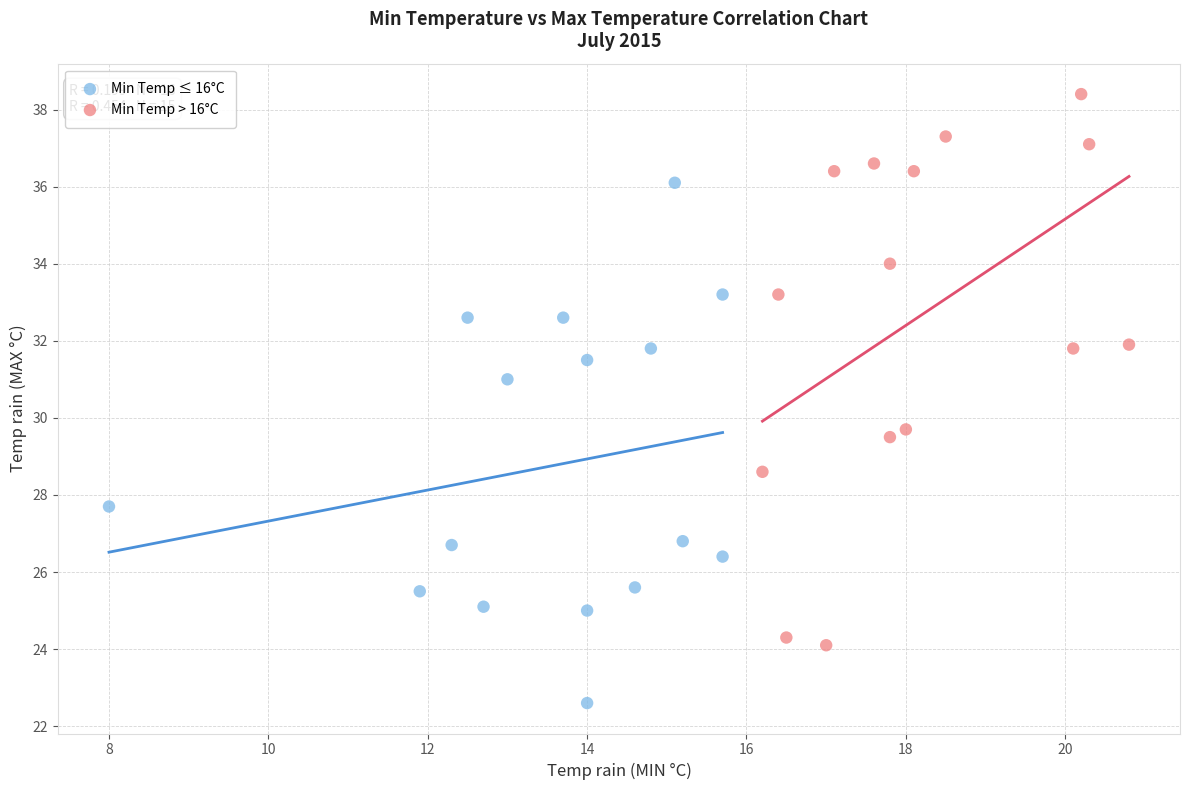

Which series has the largest Y range (max minus min)?

Min Temp > 16°C